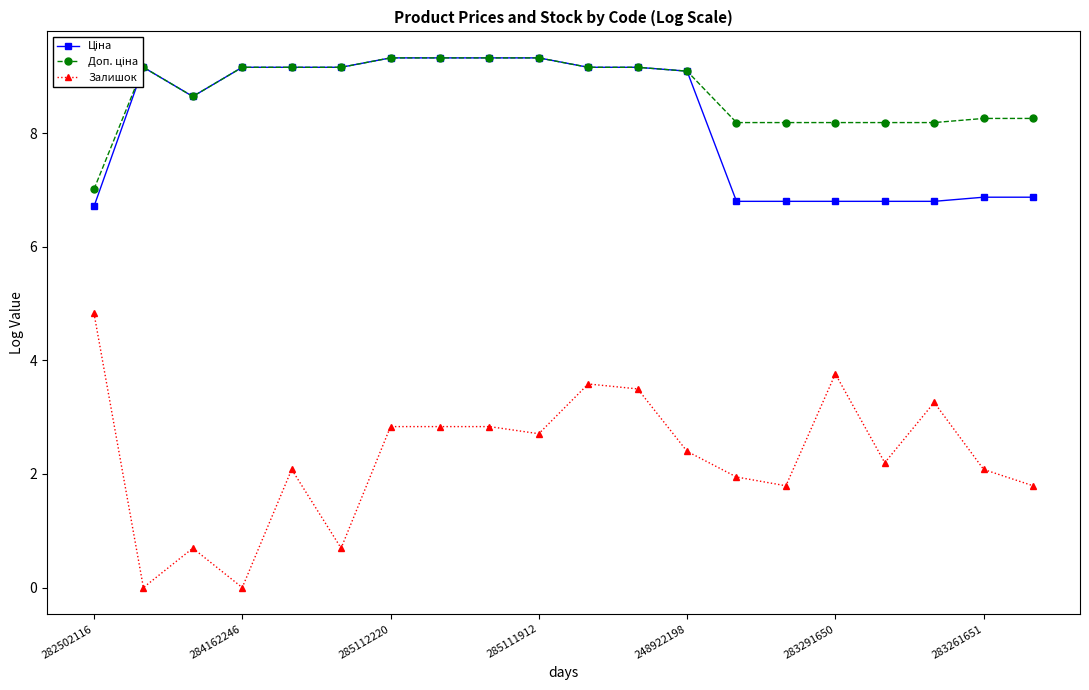

What is the maximum value for Залишок?

4.8